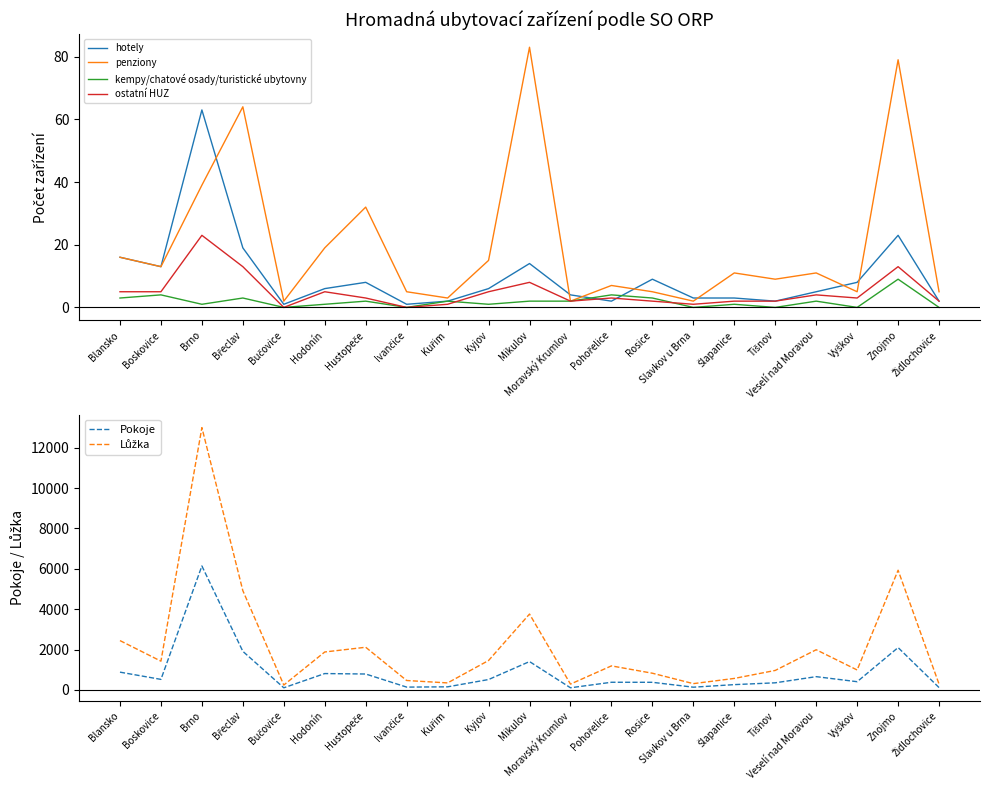

What is the sum of all kempy/chatové osady/turistické ubytovny values?

40